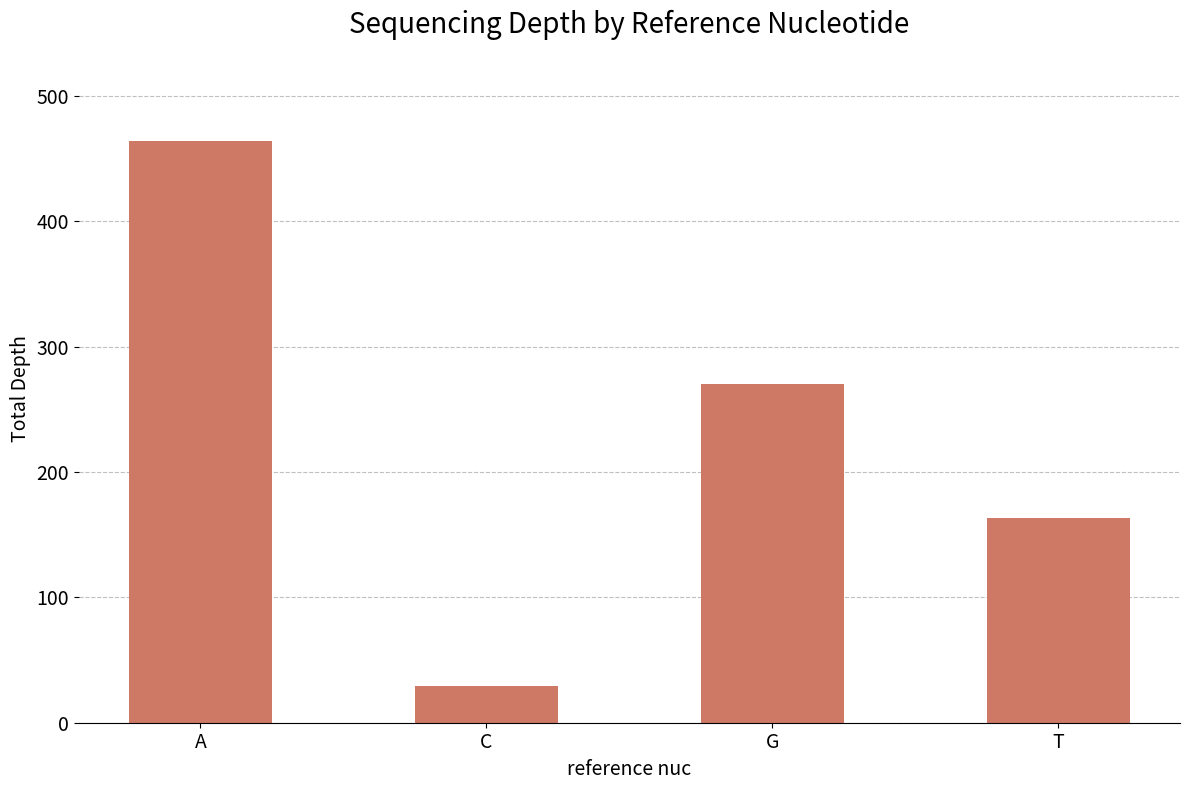

What is the minimum value shown in the chart?

29